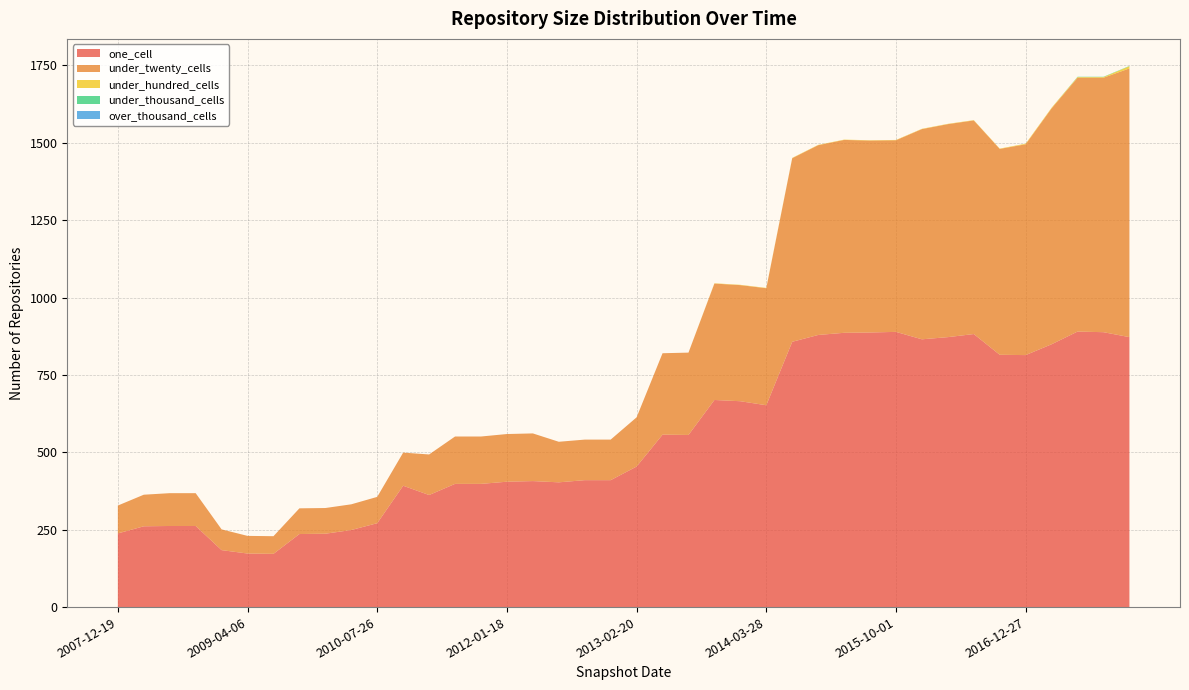

Reading right to left, extract all data points from this chart.

one_cell: 2017-12-22=872	2017-10-12=888	2017-07-24=890	2017-04-12=849	2016-12-27=814	2016-10-07=815	2016-07-04=882	2016-04-05=872	2016-01-04=865	2015-10-01=889	2015-07-03=887	2015-04-09=886	2015-01-19=879	2014-09-08=857	2014-03-28=652	2013-12-20=665	2013-09-10=669	2013-07-09=556	2013-05-21=557	2013-02-20=454	2012-12-11=410	2012-10-31=410	2012-07-13=403	2012-03-26=407	2012-01-18=405	2011-09-05=398	2011-06-10=398	2011-02-21=362	2010-11-17=392	2010-07-26=271	2010-04-01=249	2009-12-16=237	2009-09-25=236	2009-06-17=172	2009-04-06=173	2008-12-17=184	2008-10-10=262	2008-06-27=262	2008-04-01=261	2007-12-19=238
under_twenty_cells: 2017-12-22=868	2017-10-12=822	2017-07-24=820	2017-04-12=762	2016-12-27=681	2016-10-07=665	2016-07-04=690	2016-04-05=688	2016-01-04=679	2015-10-01=619	2015-07-03=620	2015-04-09=623	2015-01-19=613	2014-09-08=593	2014-03-28=378	2013-12-20=375	2013-09-10=376	2013-07-09=266	2013-05-21=263	2013-02-20=159	2012-12-11=131	2012-10-31=131	2012-07-13=131	2012-03-26=154	2012-01-18=154	2011-09-05=153	2011-06-10=153	2011-02-21=131	2010-11-17=107	2010-07-26=85	2010-04-01=83	2009-12-16=83	2009-09-25=83	2009-06-17=57	2009-04-06=57	2008-12-17=67	2008-10-10=106	2008-06-27=106	2008-04-01=102	2007-12-19=90
under_hundred_cells: 2017-12-22=7	2017-10-12=2	2017-07-24=2	2017-04-12=2	2016-12-27=2	2016-10-07=1	2016-07-04=1	2016-04-05=1	2016-01-04=1	2015-10-01=1	2015-07-03=1	2015-04-09=1	2015-01-19=1	2014-09-08=1	2014-03-28=1	2013-12-20=1	2013-09-10=1	2013-07-09=0	2013-05-21=0	2013-02-20=0	2012-12-11=0	2012-10-31=0	2012-07-13=0	2012-03-26=0	2012-01-18=0	2011-09-05=0	2011-06-10=0	2011-02-21=0	2010-11-17=0	2010-07-26=0	2010-04-01=0	2009-12-16=0	2009-09-25=0	2009-06-17=0	2009-04-06=0	2008-12-17=0	2008-10-10=0	2008-06-27=0	2008-04-01=0	2007-12-19=0
under_thousand_cells: 2017-12-22=1	2017-10-12=1	2017-07-24=1	2017-04-12=0	2016-12-27=0	2016-10-07=0	2016-07-04=0	2016-04-05=0	2016-01-04=0	2015-10-01=0	2015-07-03=0	2015-04-09=0	2015-01-19=0	2014-09-08=0	2014-03-28=0	2013-12-20=0	2013-09-10=0	2013-07-09=0	2013-05-21=0	2013-02-20=0	2012-12-11=0	2012-10-31=0	2012-07-13=0	2012-03-26=0	2012-01-18=0	2011-09-05=0	2011-06-10=0	2011-02-21=0	2010-11-17=0	2010-07-26=0	2010-04-01=0	2009-12-16=0	2009-09-25=0	2009-06-17=0	2009-04-06=0	2008-12-17=0	2008-10-10=0	2008-06-27=0	2008-04-01=0	2007-12-19=0
over_thousand_cells: 2017-12-22=0	2017-10-12=0	2017-07-24=0	2017-04-12=0	2016-12-27=0	2016-10-07=0	2016-07-04=0	2016-04-05=0	2016-01-04=0	2015-10-01=0	2015-07-03=0	2015-04-09=0	2015-01-19=0	2014-09-08=0	2014-03-28=0	2013-12-20=0	2013-09-10=0	2013-07-09=0	2013-05-21=0	2013-02-20=0	2012-12-11=0	2012-10-31=0	2012-07-13=0	2012-03-26=0	2012-01-18=0	2011-09-05=0	2011-06-10=0	2011-02-21=0	2010-11-17=0	2010-07-26=0	2010-04-01=0	2009-12-16=0	2009-09-25=0	2009-06-17=0	2009-04-06=0	2008-12-17=0	2008-10-10=0	2008-06-27=0	2008-04-01=0	2007-12-19=0